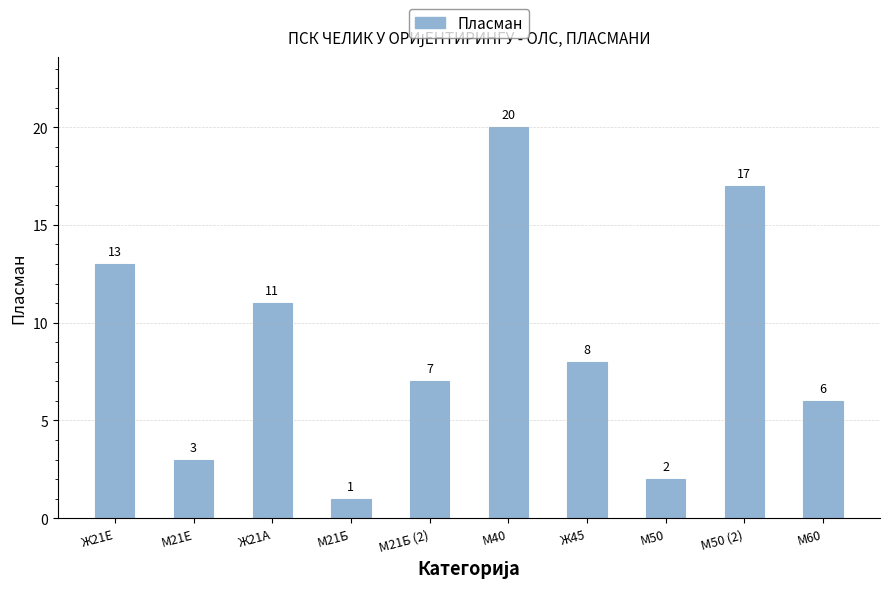

How many data points are less than 8?

5